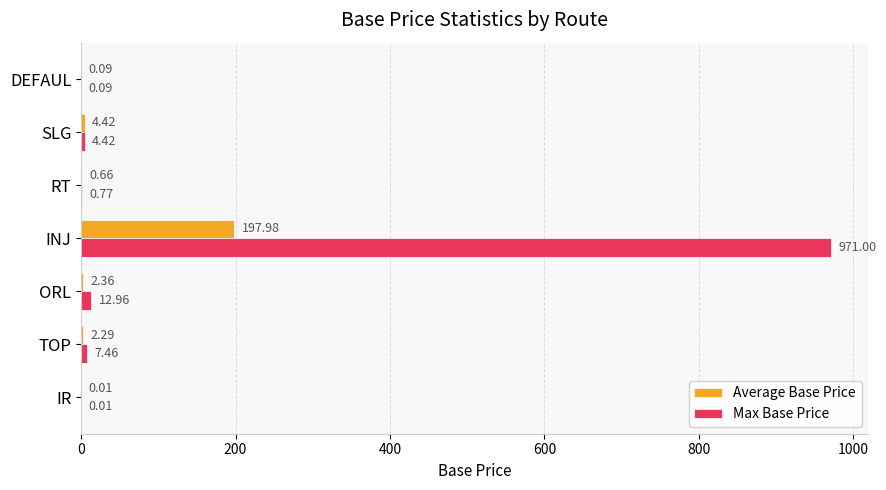

Which label corresponds to the largest value in the chart?

INJ